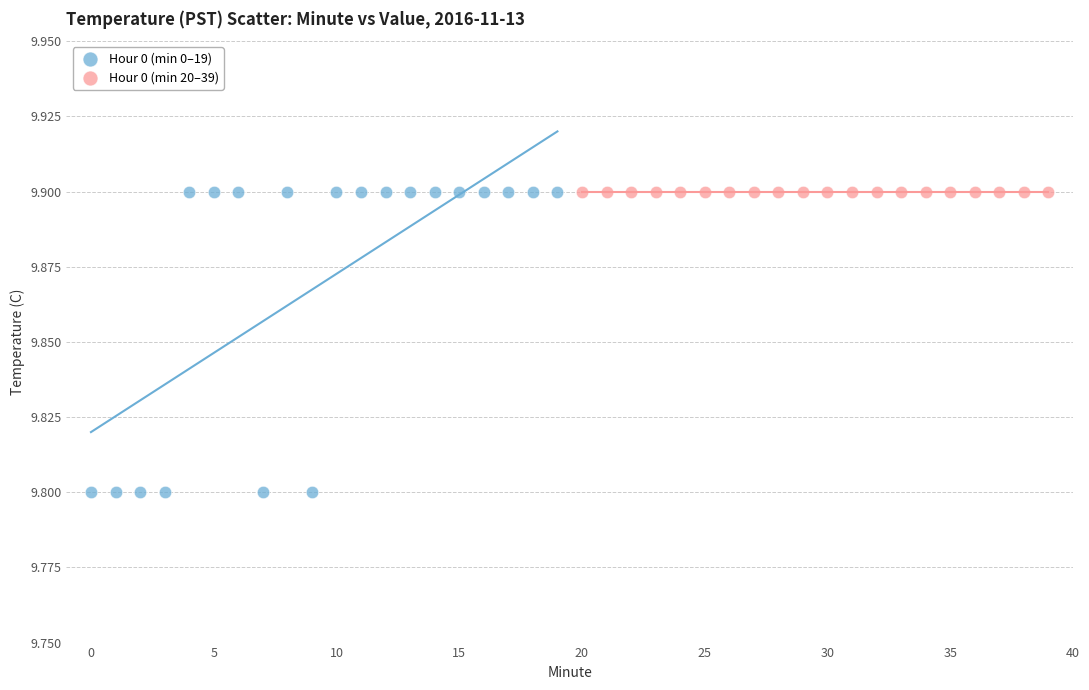

Which series reaches the minimum Y coordinate?

Hour 0 (min 0–19)